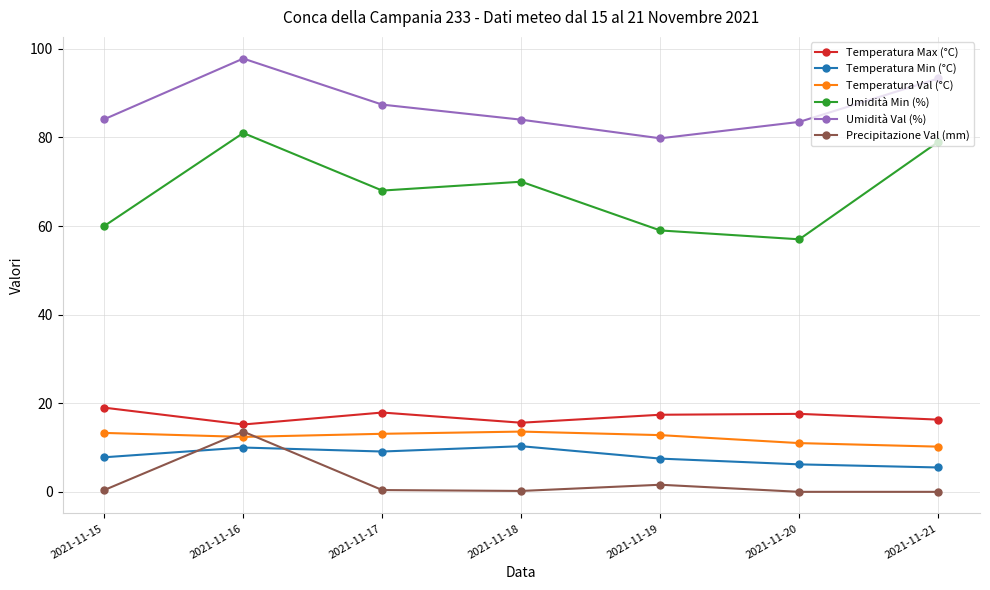

Which series has the largest range (max minus min)?

Umidità Min (%)